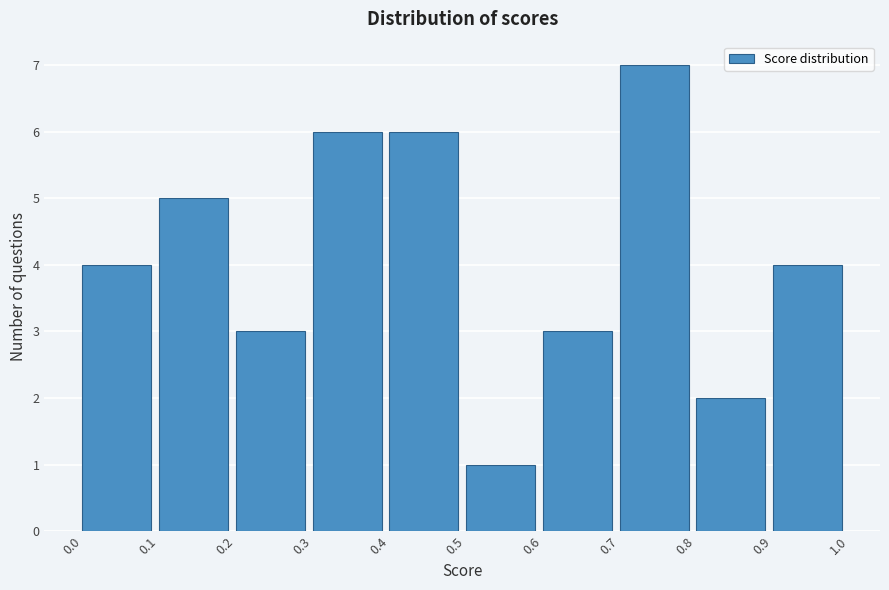

How tall is the bar that spans 0.3 to 0.4 on the x-axis? The values are not printed on the chart, so give them approximately, as read against the axis.

6